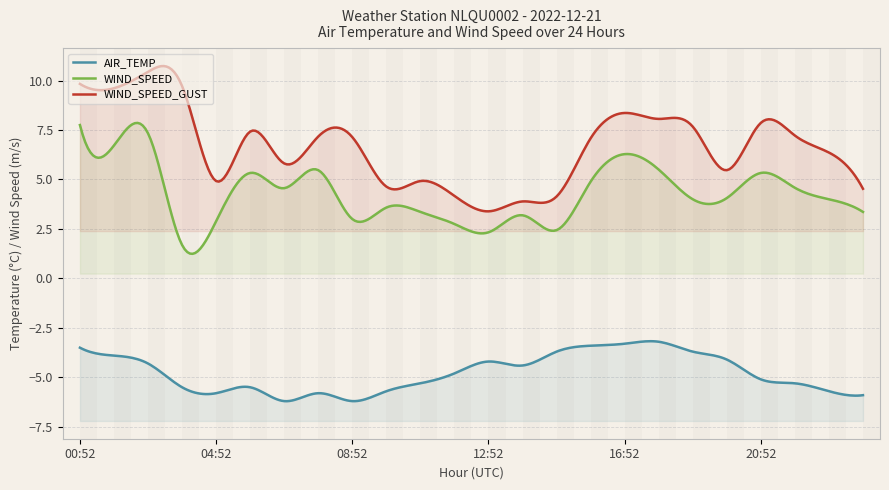

What is the difference between the maximum and minimum values in the WIND_SPEED series?

6.1